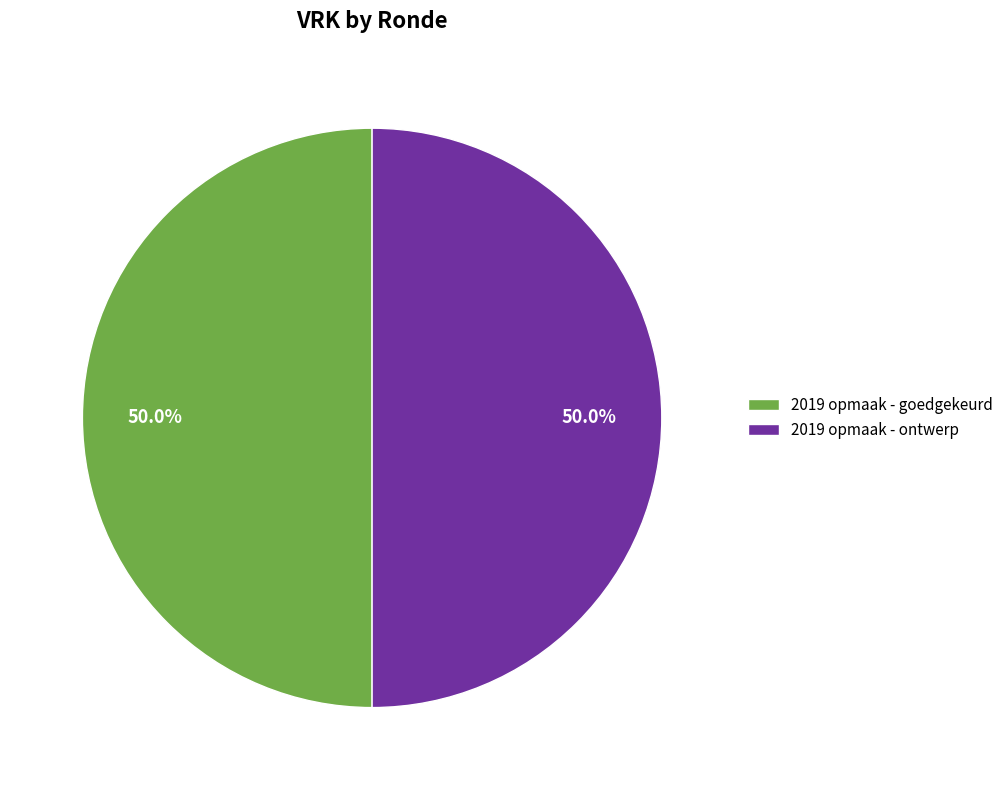

What is the ratio of the value at 2019 opmaak - ontwerp to the value at 2019 opmaak - goedgekeurd?

1.0